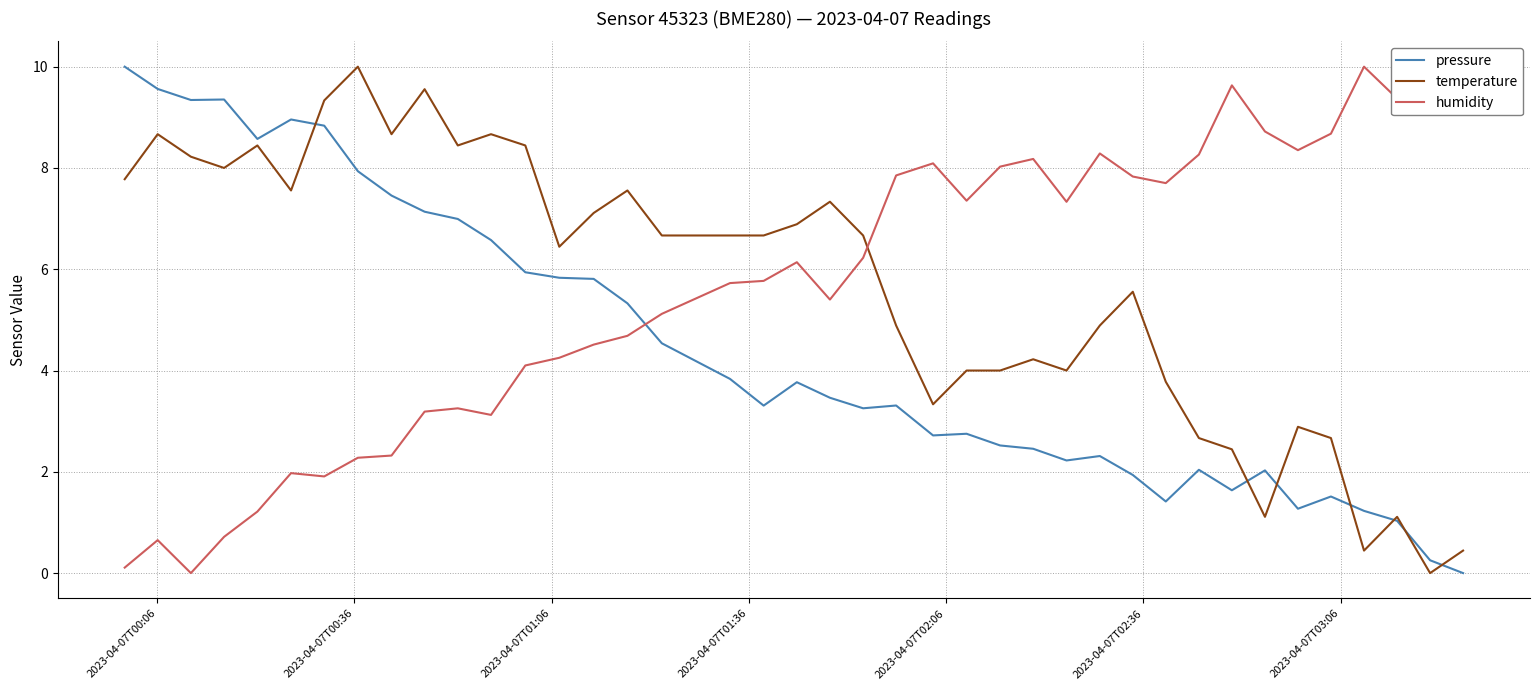

True or false: pressure and humidity intersect in this chart.

True